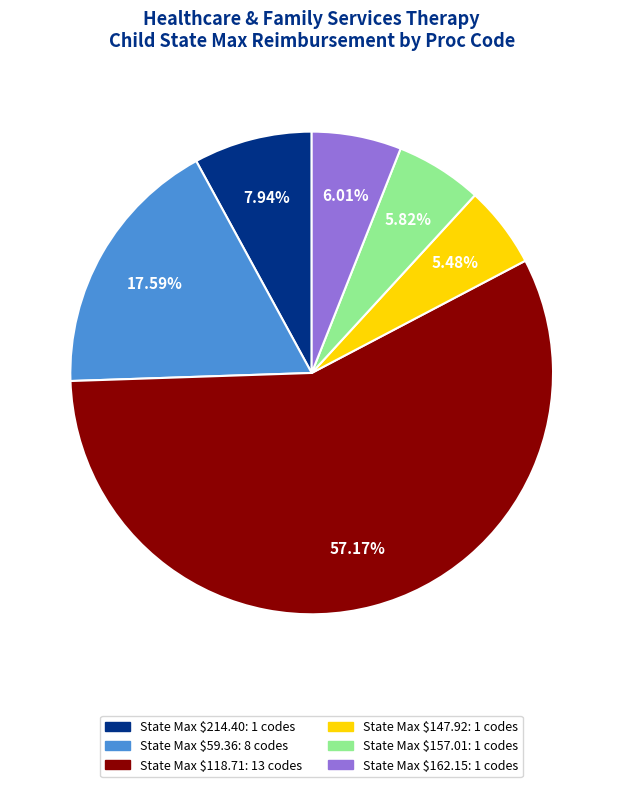

Is there a majority slice in this chart?

Yes